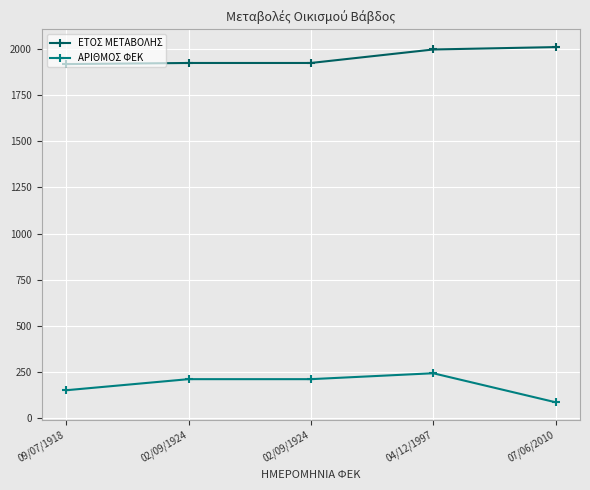

How many values in the ΕΤΟΣ ΜΕΤΑΒΟΛΗΣ series are below 1924?

1